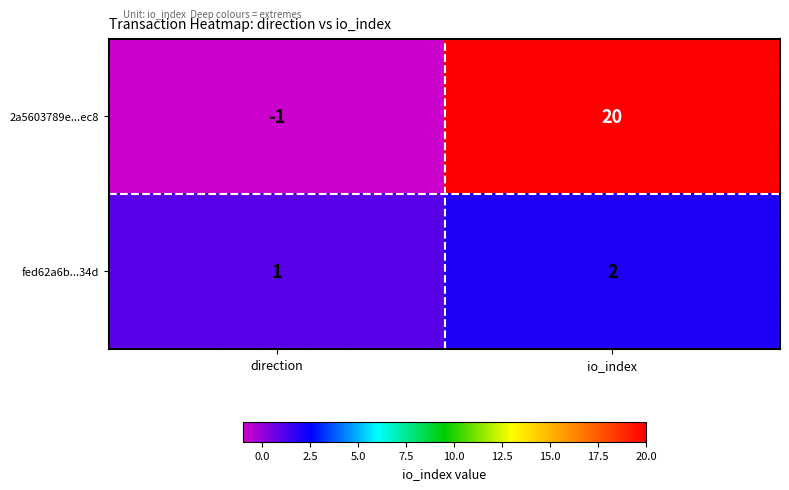

Reading right to left, what are all the values shown in this chart?

2a5603789e...ec8: 20	-1
fed62a6b...34d: 2	1